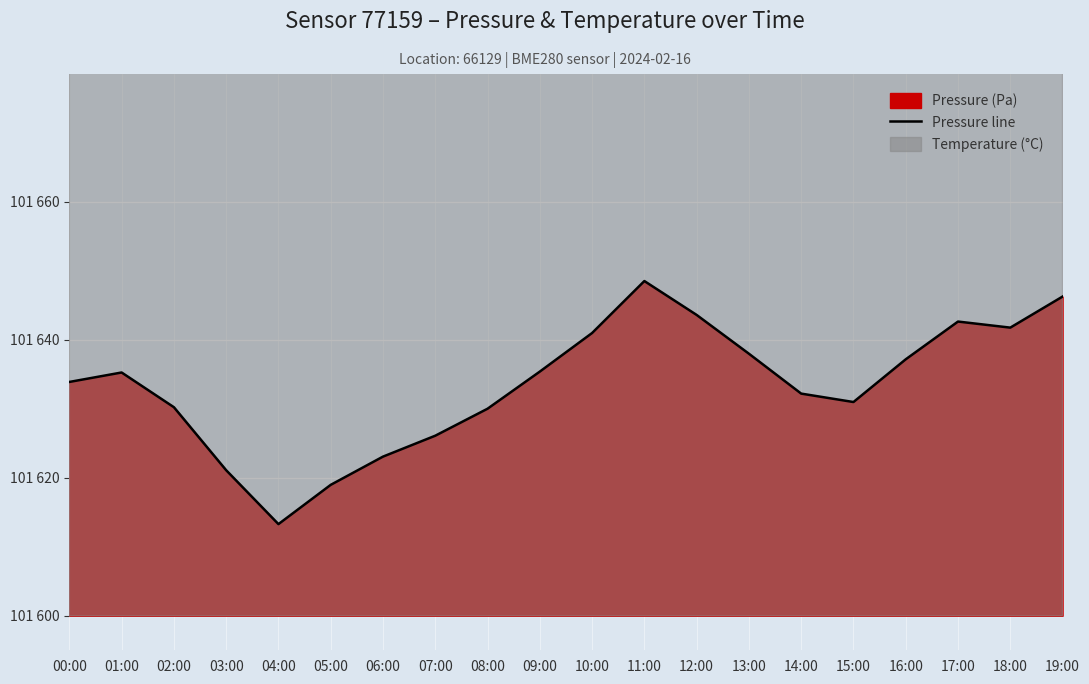

At which category does the data reach its first local valley?

04:00